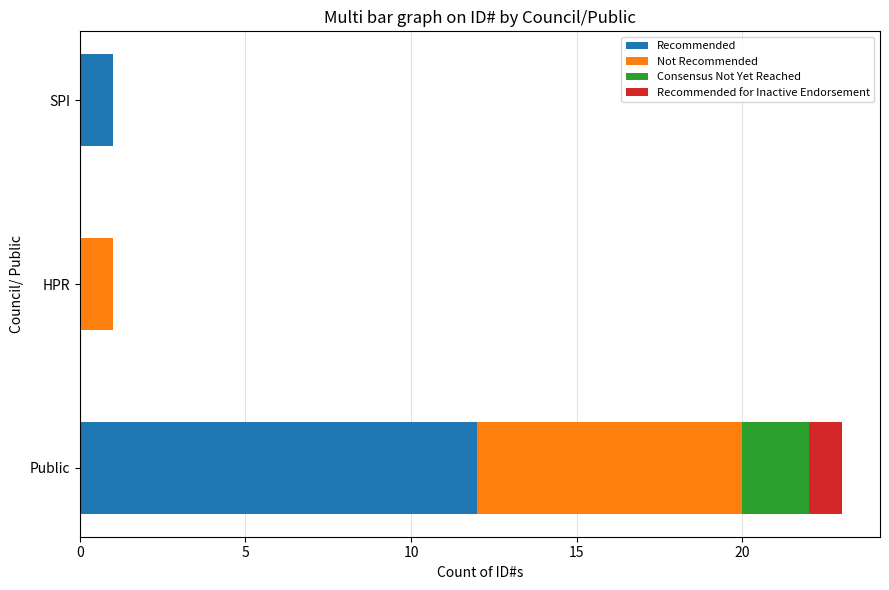

True or false: Recommended has a value of 1 at SPI.

True